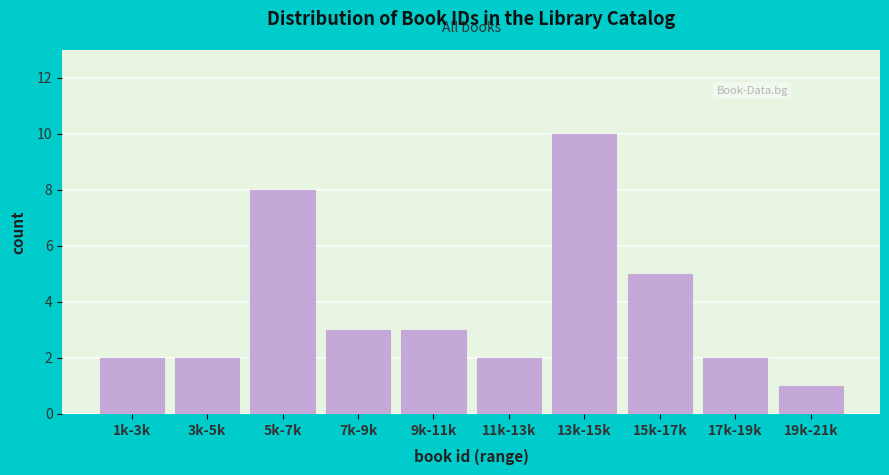

Reading left to right, transcribe all the data shown in this chart.

1k-3k=2	3k-5k=2	5k-7k=8	7k-9k=3	9k-11k=3	11k-13k=2	13k-15k=10	15k-17k=5	17k-19k=2	19k-21k=1